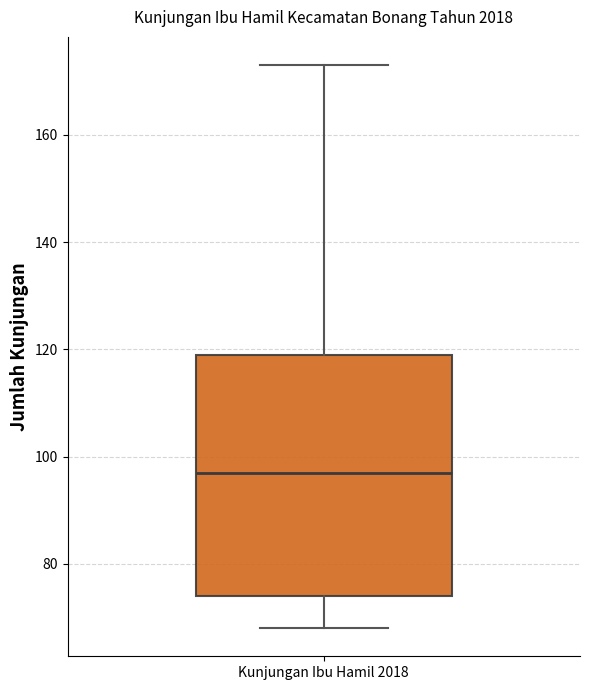

Read this box plot against the y-axis: the position of the median line, the range covered by the box, and the ends of both whiskers. The values are not printed on the chart, so give them approximately, as read against the axis.

median 98, box 74 to 120, whiskers 68 to 174